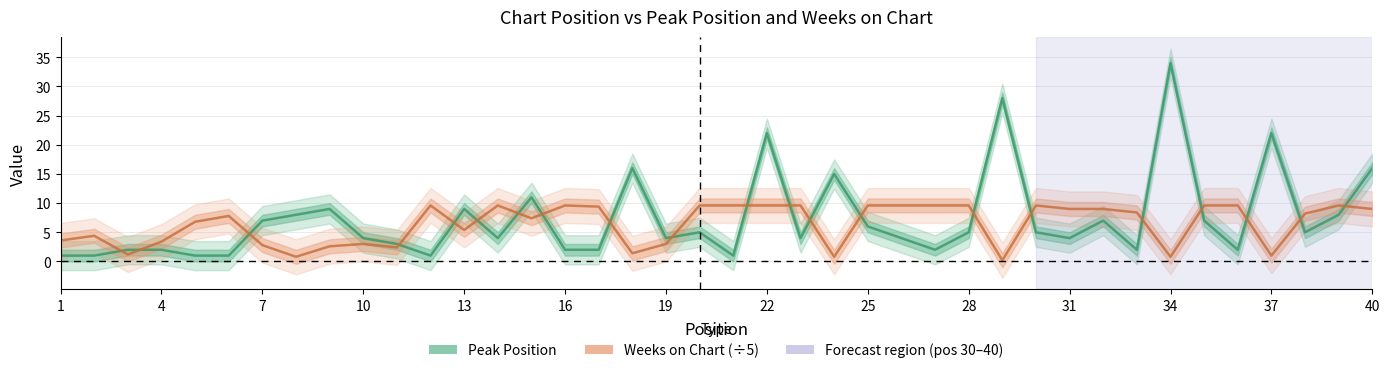

True or false: Peak Position has more than 1 interior local peaks.

True